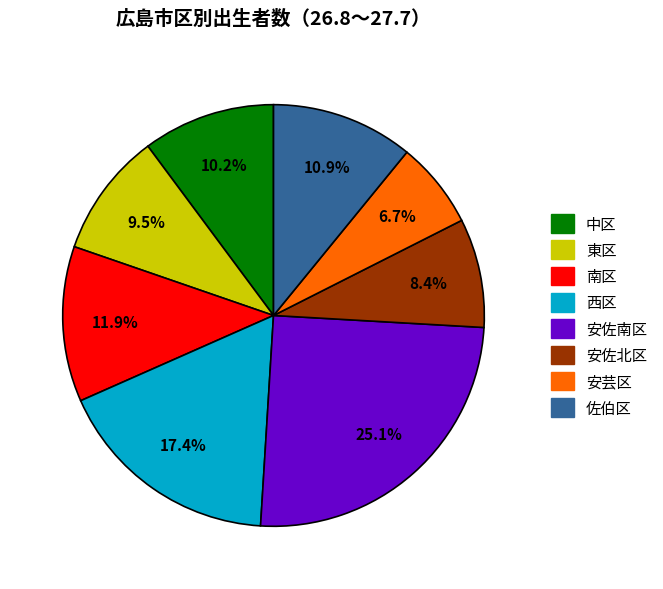

Does any single category account for the majority?

No